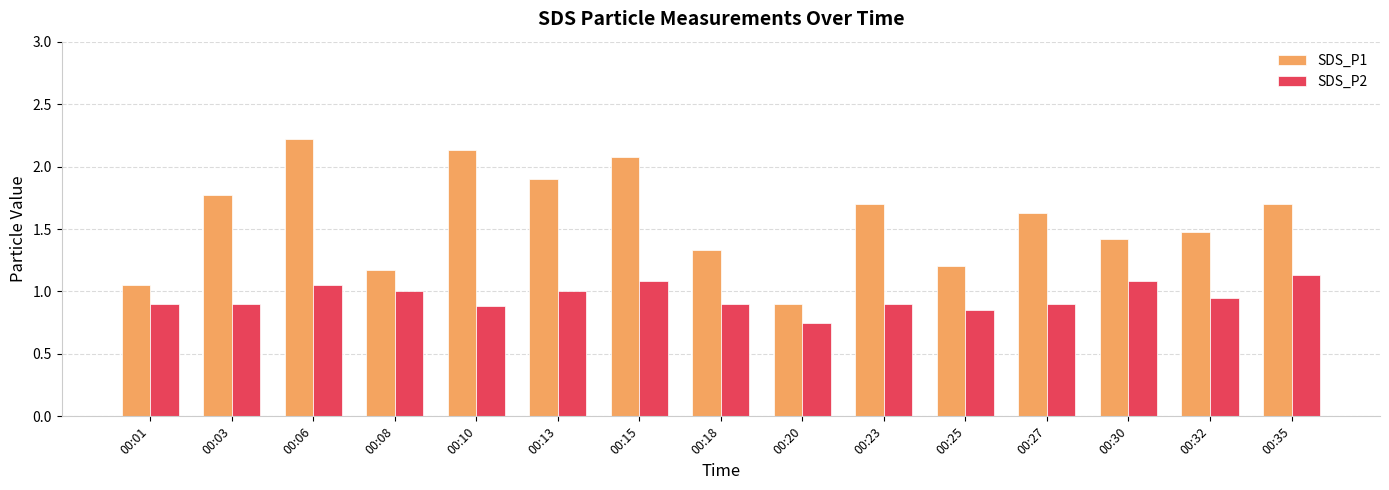

What is the difference between the highest and lowest values at 00:27?

0.7